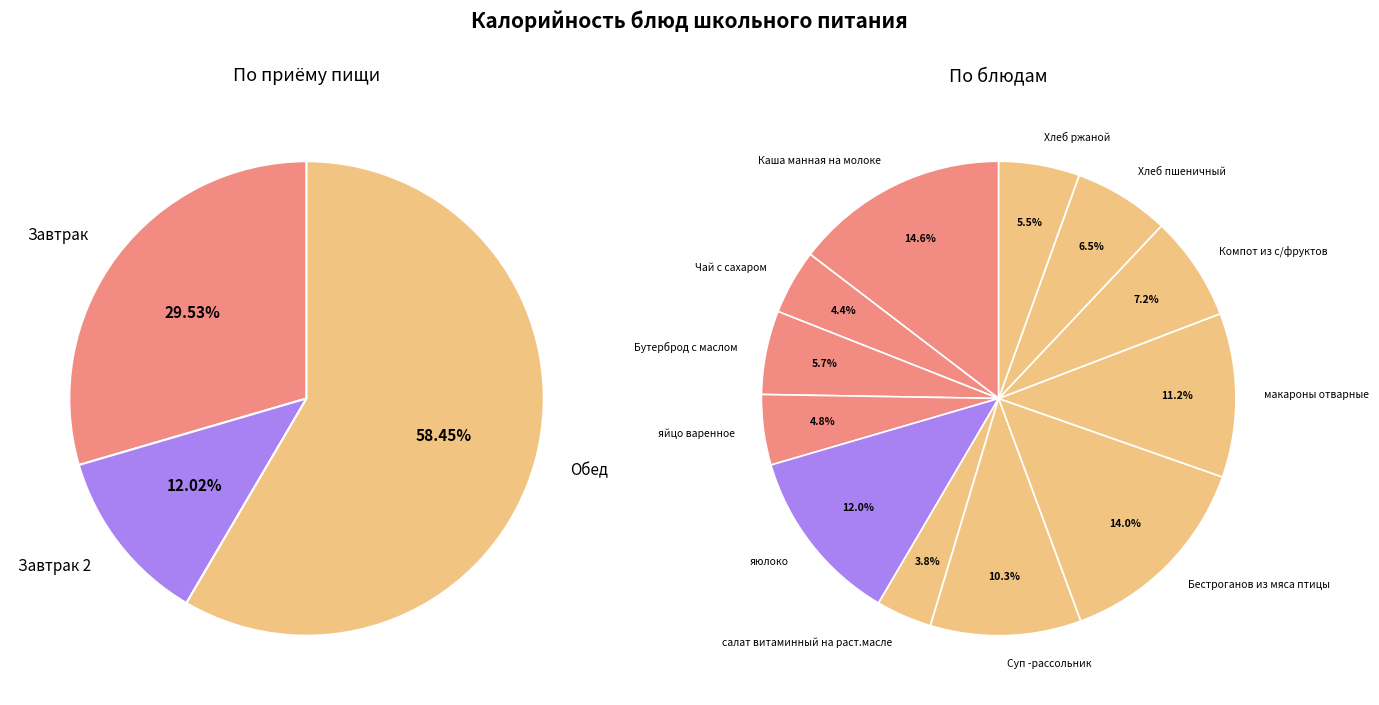

Which slice is the largest?

Каша манная на молоке